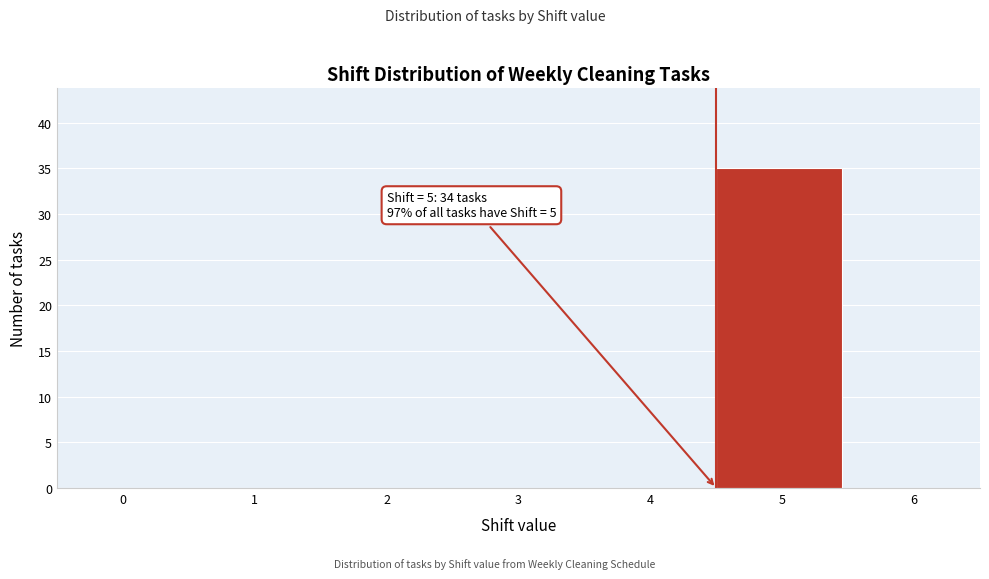

Reading left to right, list all the values displayed in this chart.

0=0	1=0	2=0	3=0	4=0	5=35	6=0